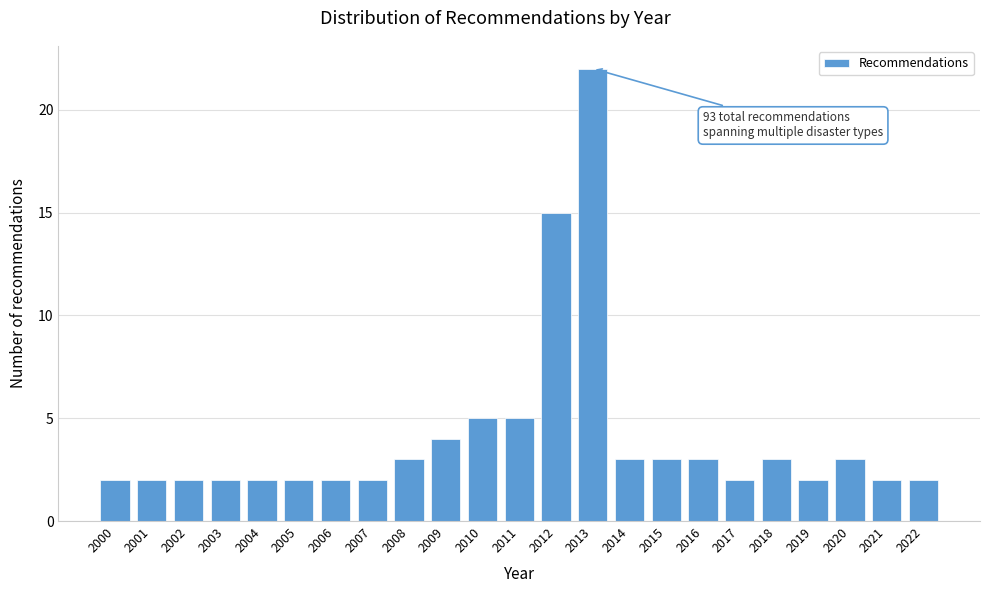

Reading right to left, transcribe all the data shown in this chart.

2022=2	2021=2	2020=3	2019=2	2018=3	2017=2	2016=3	2015=3	2014=3	2013=22	2012=15	2011=5	2010=5	2009=4	2008=3	2007=2	2006=2	2005=2	2004=2	2003=2	2002=2	2001=2	2000=2